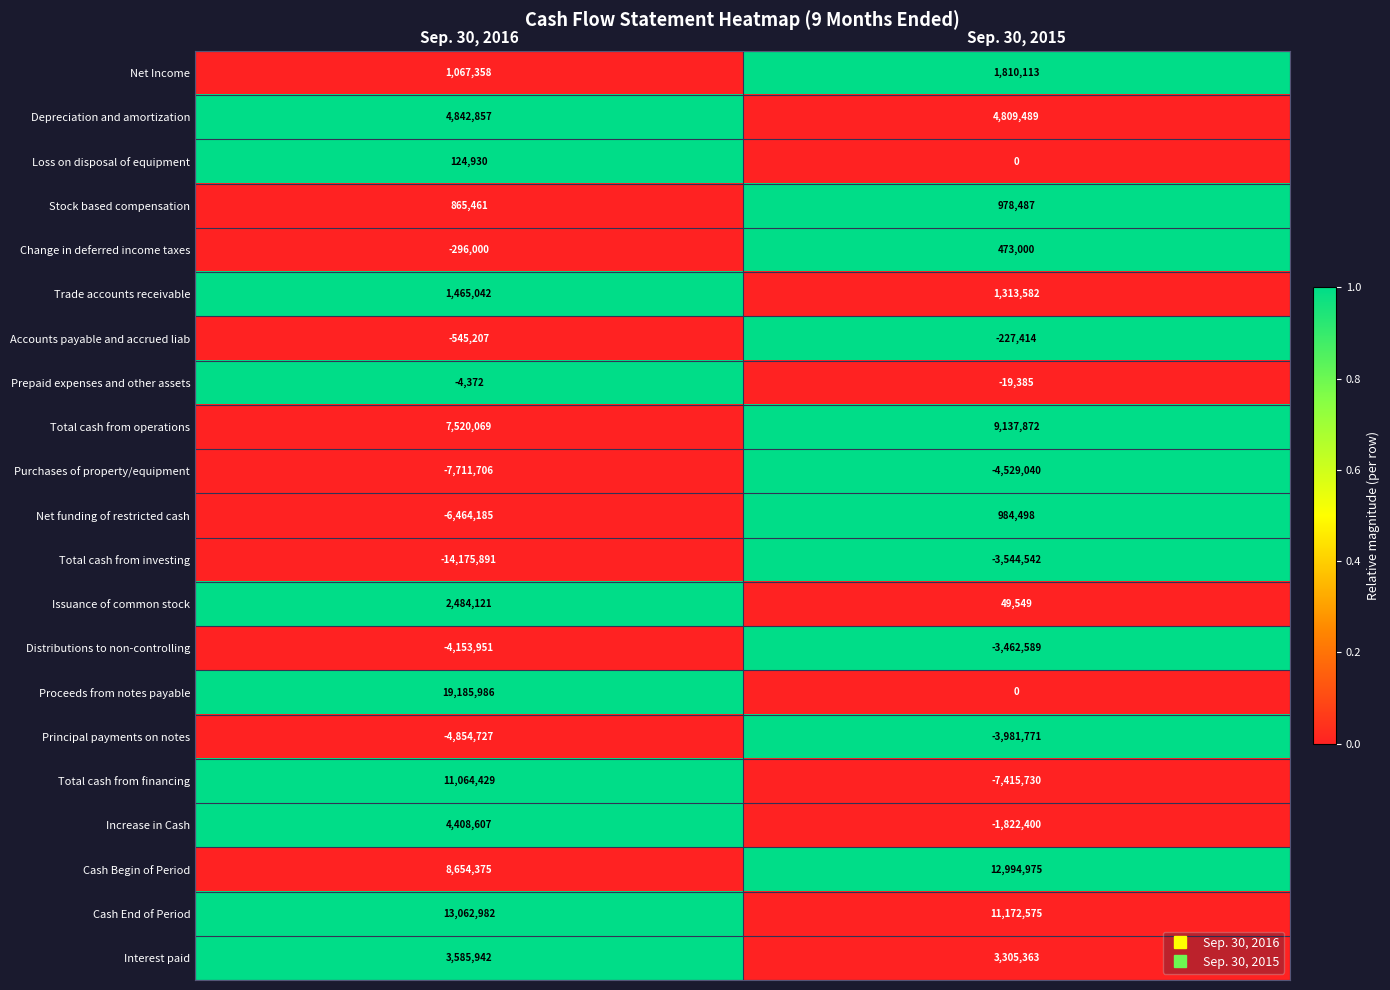

What is the greatest value displayed?

19185986